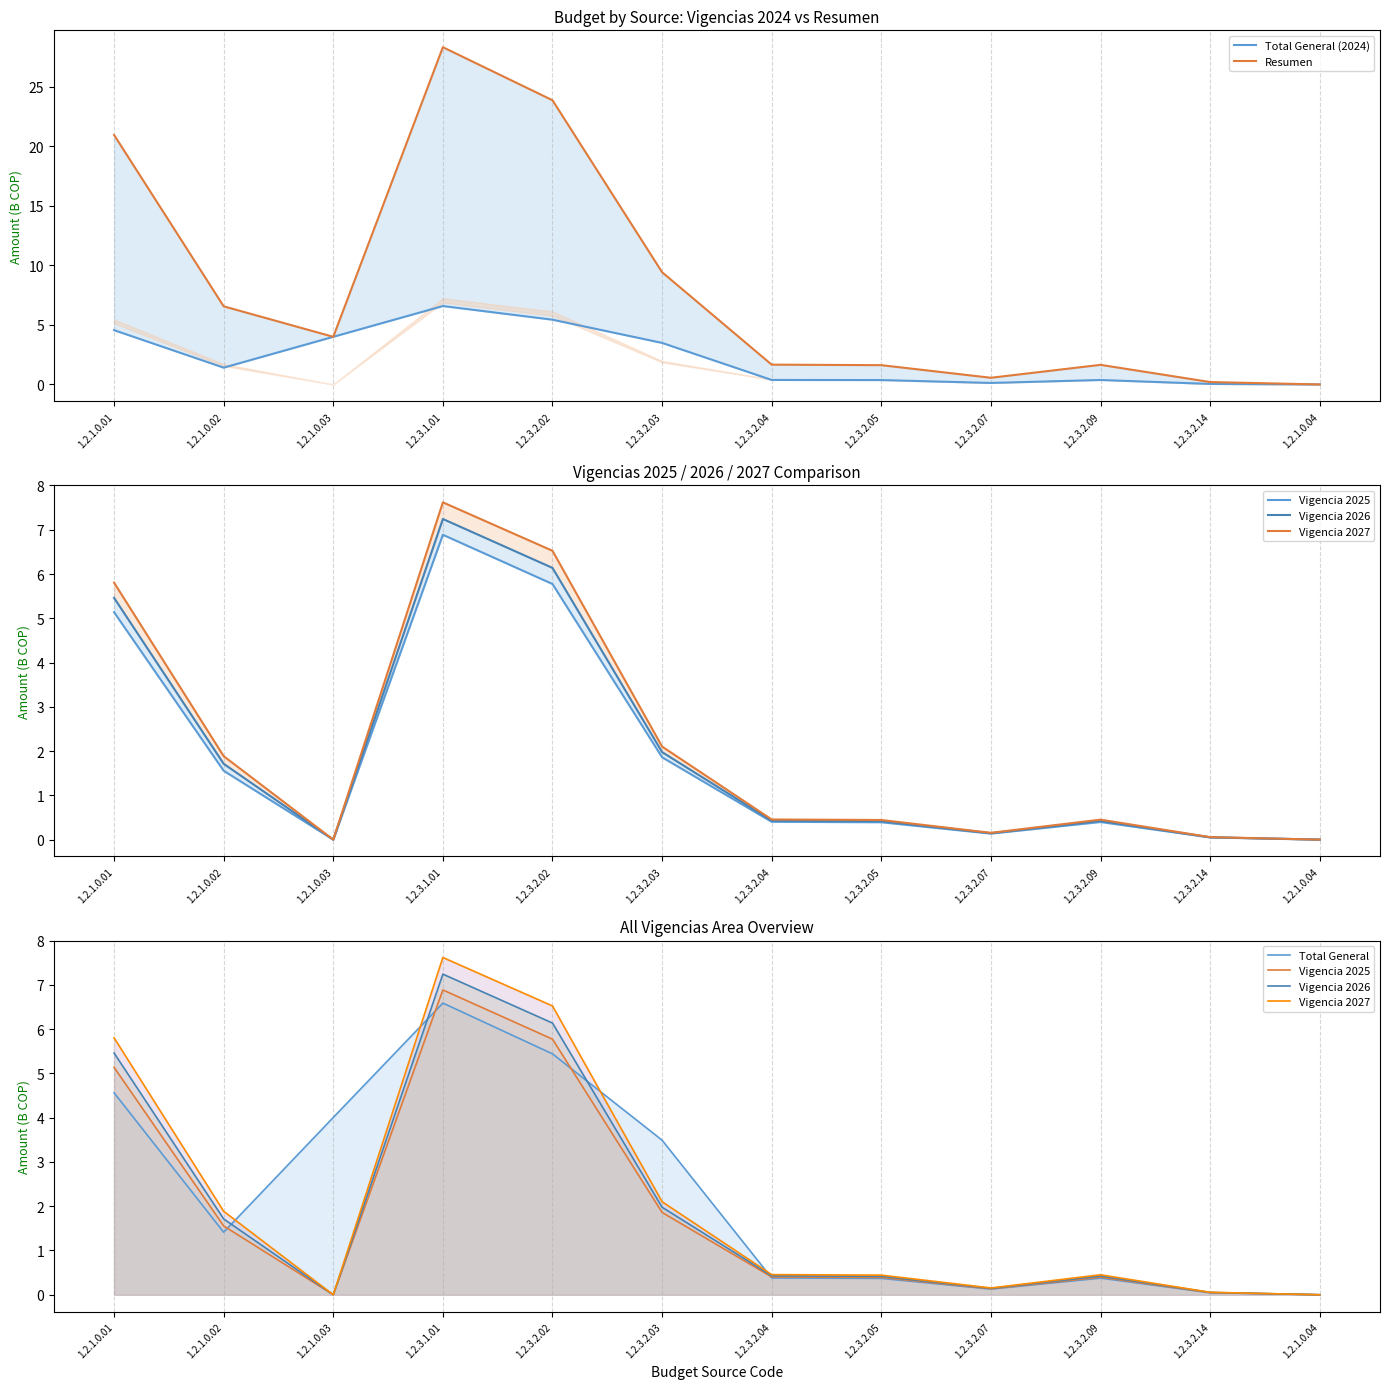

Which has a higher value, 1.2.1.0.03 or 1.2.3.2.02?

1.2.3.2.02